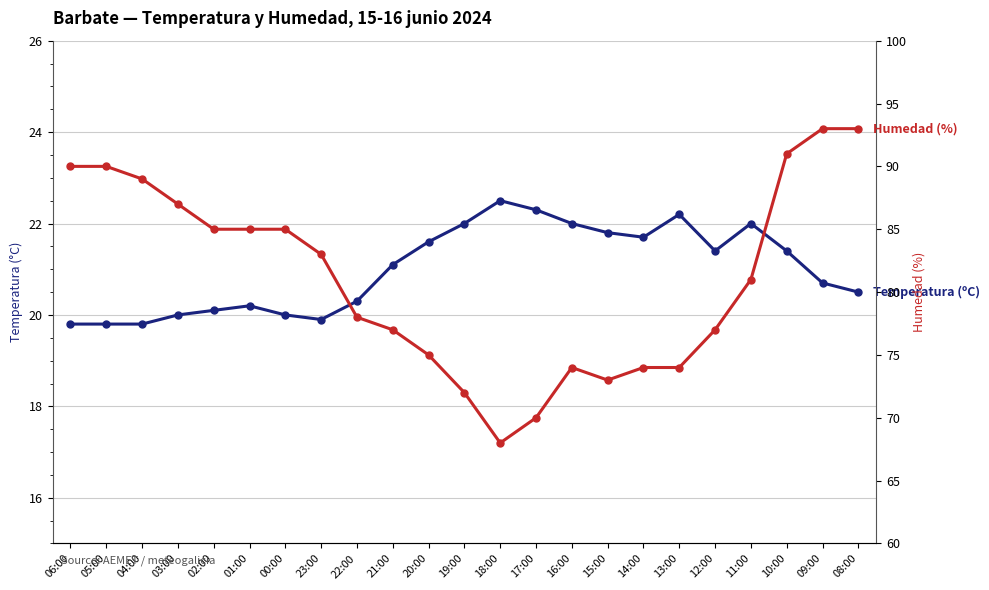

The value of Temperatura (ºC) at 17:00 is 34.7. True or false?

False